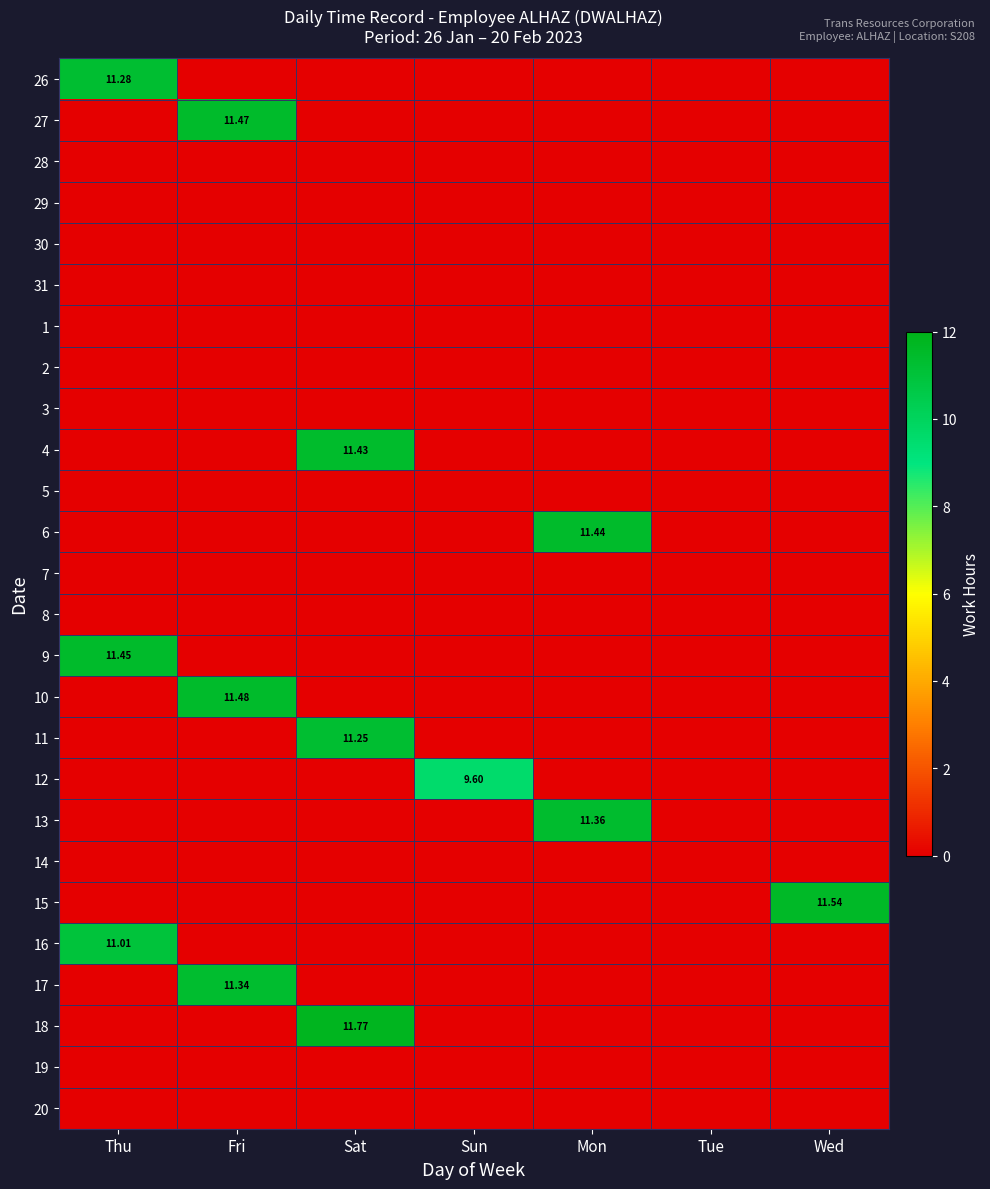

Rank the series by their maximum value, from lowest to highest.

28, 29, 30, 31, 1, 2, 3, 5, 7, 8, 14, 19, 20, 12, 16, 11, 26, 17, 13, 4, 6, 9, 27, 10, 15, 18